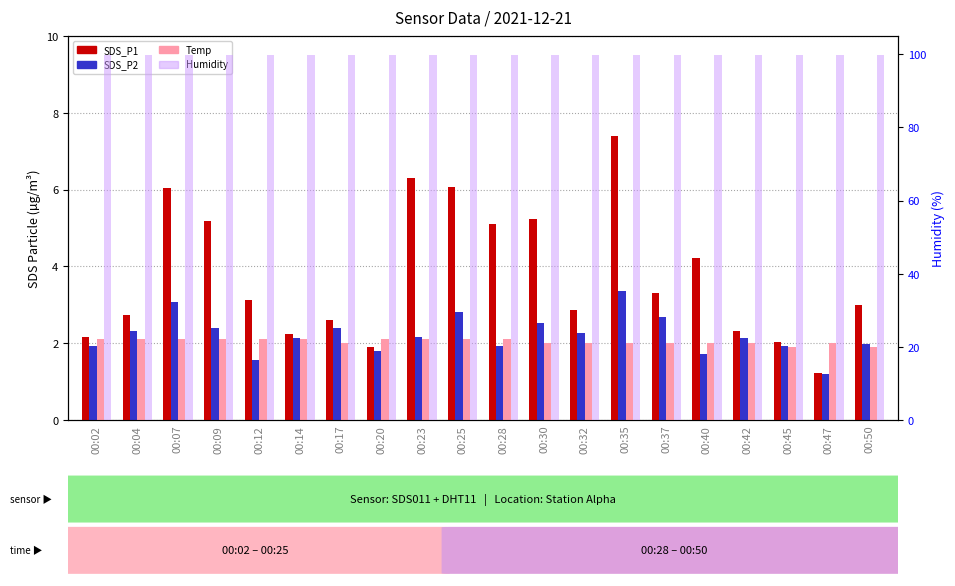

Reading left to right, what are all the values shown in this chart?

SDS_P1: 00:02=2.2	00:04=2.7	00:07=6.0	00:09=5.2	00:12=3.1	00:14=2.2	00:17=2.6	00:20=1.9	00:23=6.3	00:25=6.1	00:28=5.1	00:30=5.2	00:32=2.9	00:35=7.4	00:37=3.3	00:40=4.2	00:42=2.3	00:45=2.0	00:47=1.2	00:50=3.0
SDS_P2: 00:02=1.9	00:04=2.3	00:07=3.1	00:09=2.4	00:12=1.6	00:14=2.1	00:17=2.4	00:20=1.8	00:23=2.2	00:25=2.8	00:28=1.9	00:30=2.5	00:32=2.3	00:35=3.4	00:37=2.7	00:40=1.7	00:42=2.1	00:45=1.9	00:47=1.2	00:50=2.0
Temp: 00:02=2.1	00:04=2.1	00:07=2.1	00:09=2.1	00:12=2.1	00:14=2.1	00:17=2.0	00:20=2.1	00:23=2.1	00:25=2.1	00:28=2.1	00:30=2.0	00:32=2.0	00:35=2.0	00:37=2.0	00:40=2.0	00:42=2.0	00:45=1.9	00:47=2.0	00:50=1.9
Humidity: 00:02=99.9	00:04=99.9	00:07=99.9	00:09=99.9	00:12=99.9	00:14=99.9	00:17=99.9	00:20=99.9	00:23=99.9	00:25=99.9	00:28=99.9	00:30=99.9	00:32=99.9	00:35=99.9	00:37=99.9	00:40=99.9	00:42=99.9	00:45=99.9	00:47=99.9	00:50=99.9